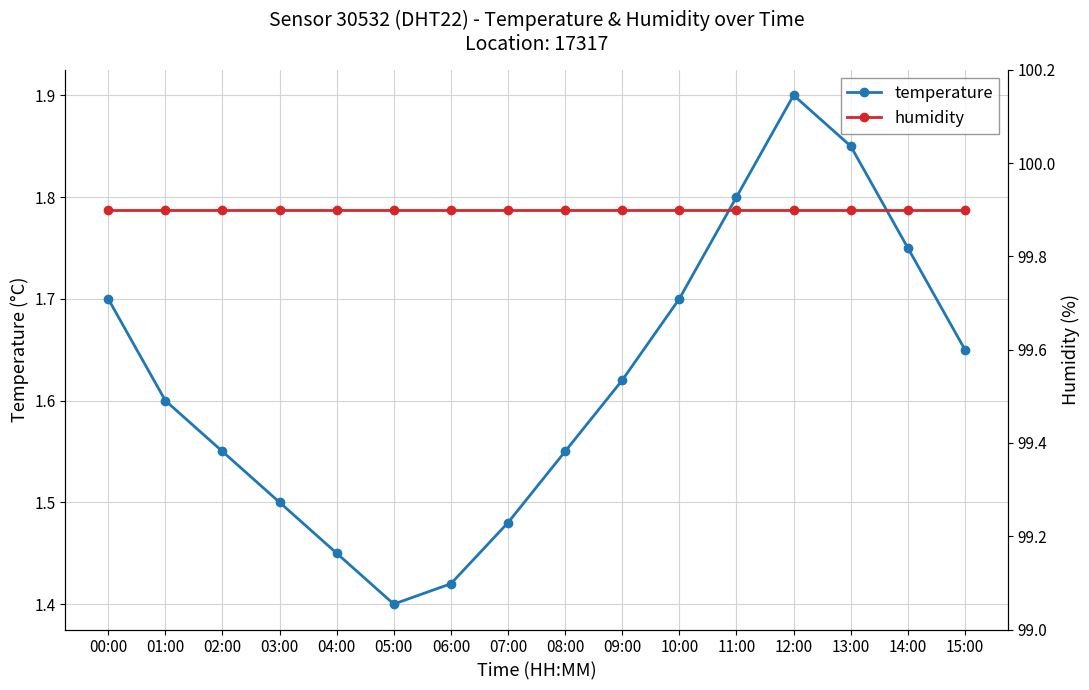

At which category does the chart reach its minimum across all series?

05:00